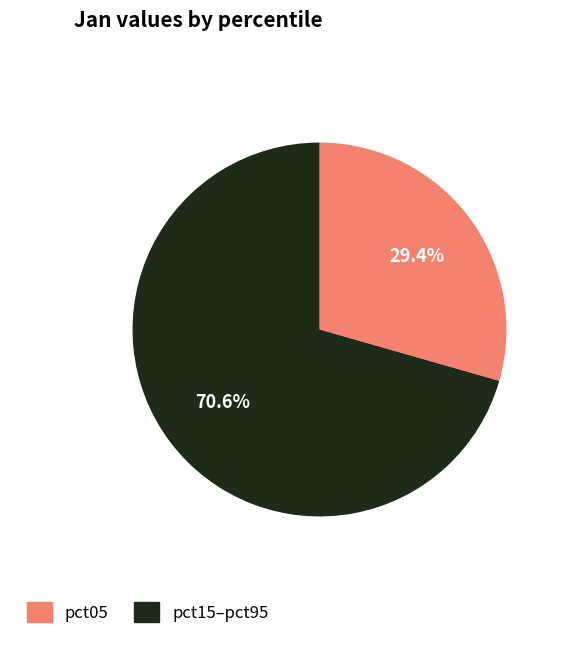

How many segments does this pie chart have?

2